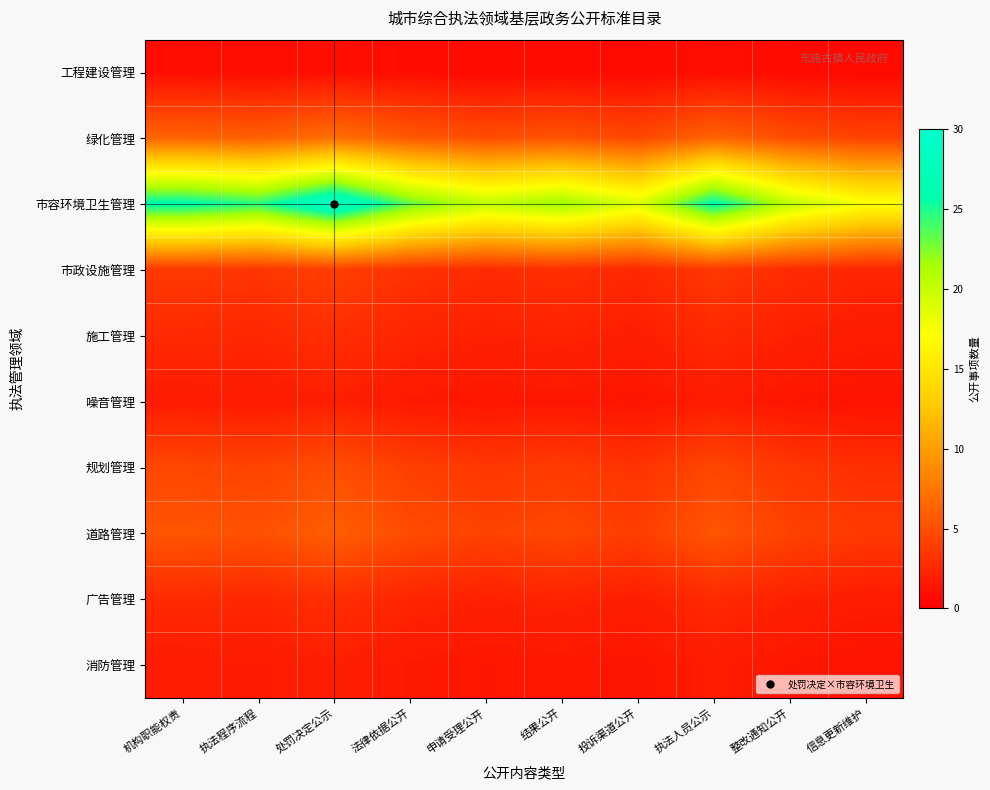

How many data points does each series have?

10